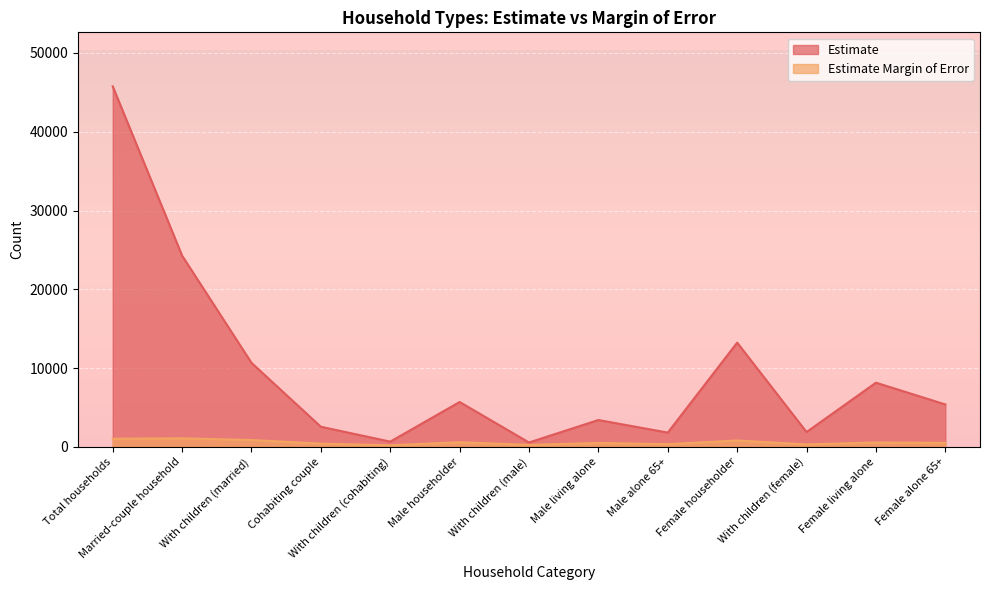

What is the difference between the Estimate Margin of Error values at With children (male) and Female alone 65+?

258